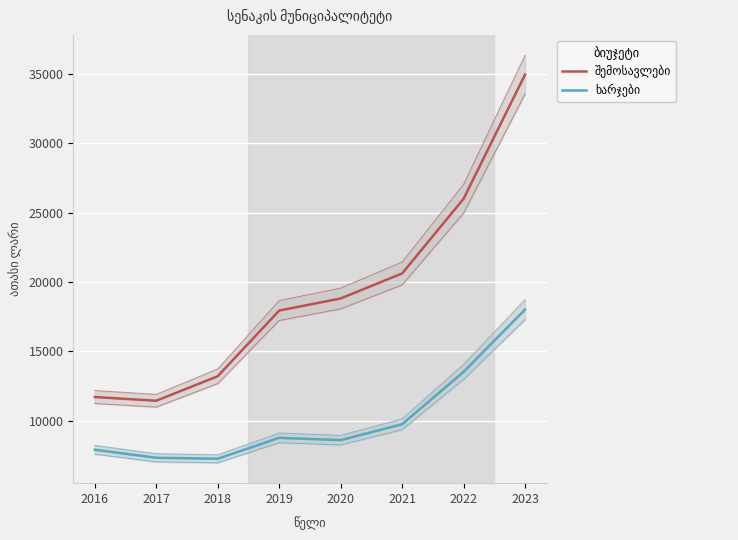

Reading left to right, transcribe all the data shown in this chart.

შემოსავლები: 2016=11700.4	2017=11432.5	2018=13196.9	2019=17932.6	2020=18804.5	2021=20607.8	2022=25990.9	2023=34941.7
ხარჯები: 2016=7897.8	2017=7319.2	2018=7247.8	2019=8755.8	2020=8590.2	2021=9735.5	2022=13509.6	2023=18006.6